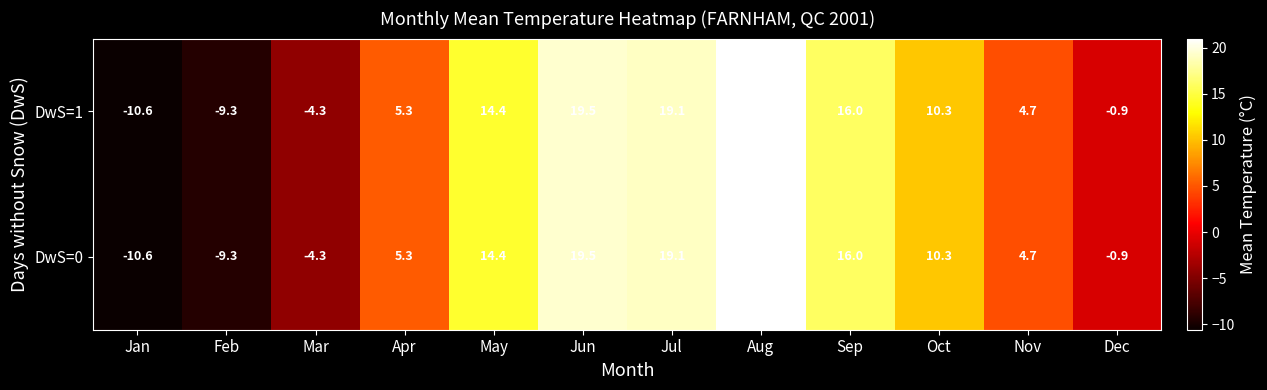

At which category is the sum across all series the highest?

Aug